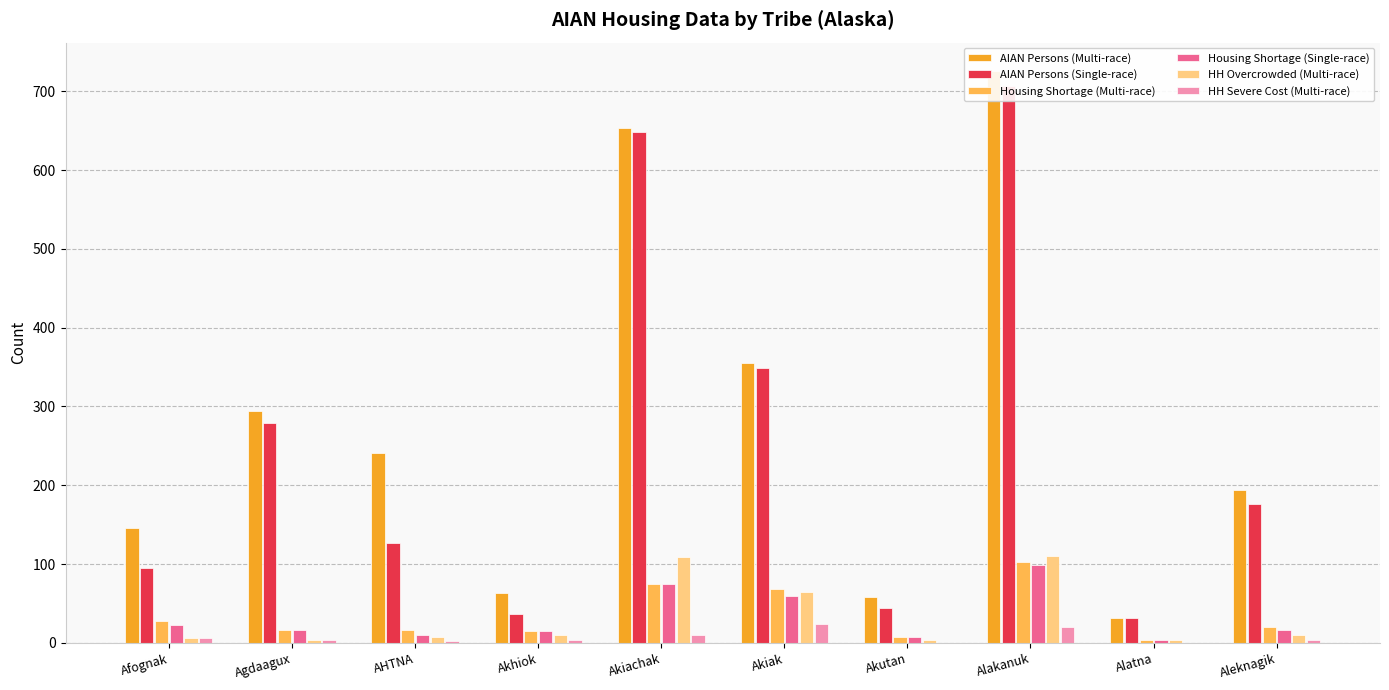

Reading left to right, what are all the values shown in this chart?

AIAN Persons (Multi-race): Afognak=146.3	Agdaagux=293.7	AHTNA=240.5	Akhiok=63.4	Akiachak=653.6	Akiak=355.5	Akutan=58.5	Alakanuk=725.4	Alatna=31.4	Aleknagik=194.2
AIAN Persons (Single-race): Afognak=95.2	Agdaagux=279.5	AHTNA=126.7	Akhiok=36.5	Akiachak=647.8	Akiak=348.9	Akutan=43.8	Alakanuk=706.2	Alatna=31.7	Aleknagik=176.1
Housing Shortage (Multi-race): Afognak=28.2	Agdaagux=17.0	AHTNA=17.0	Akhiok=15.0	Akiachak=75.0	Akiak=68.0	Akutan=8.0	Alakanuk=103.0	Alatna=4.0	Aleknagik=20.0
Housing Shortage (Single-race): Afognak=23.4	Agdaagux=17.0	AHTNA=10.0	Akhiok=15.0	Akiachak=75.0	Akiak=60.0	Akutan=8.0	Alakanuk=99.0	Alatna=4.0	Aleknagik=16.0
HH Overcrowded (Multi-race): Afognak=6.5	Agdaagux=4.0	AHTNA=8.0	Akhiok=10.0	Akiachak=109.0	Akiak=64.0	Akutan=4.0	Alakanuk=110.0	Alatna=4.0	Aleknagik=10.0
HH Severe Cost (Multi-race): Afognak=6.4	Agdaagux=4.0	AHTNA=3.0	Akhiok=4.0	Akiachak=10.0	Akiak=24.0	Akutan=0.0	Alakanuk=20.0	Alatna=0.0	Aleknagik=4.0